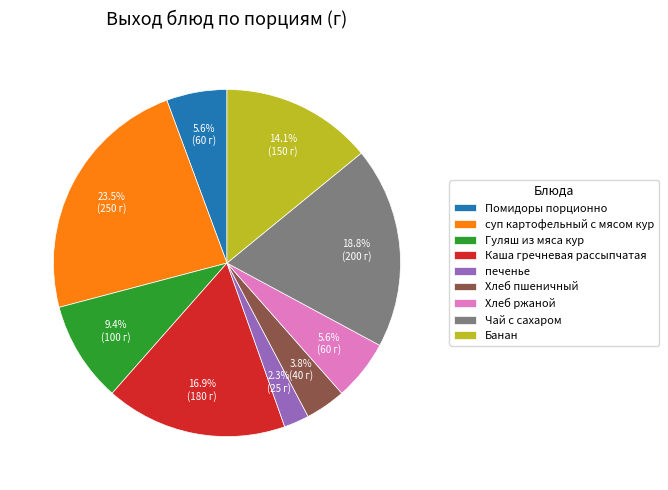

To the nearest percent, what percentage of the pie is Чай с сахаром?

19%